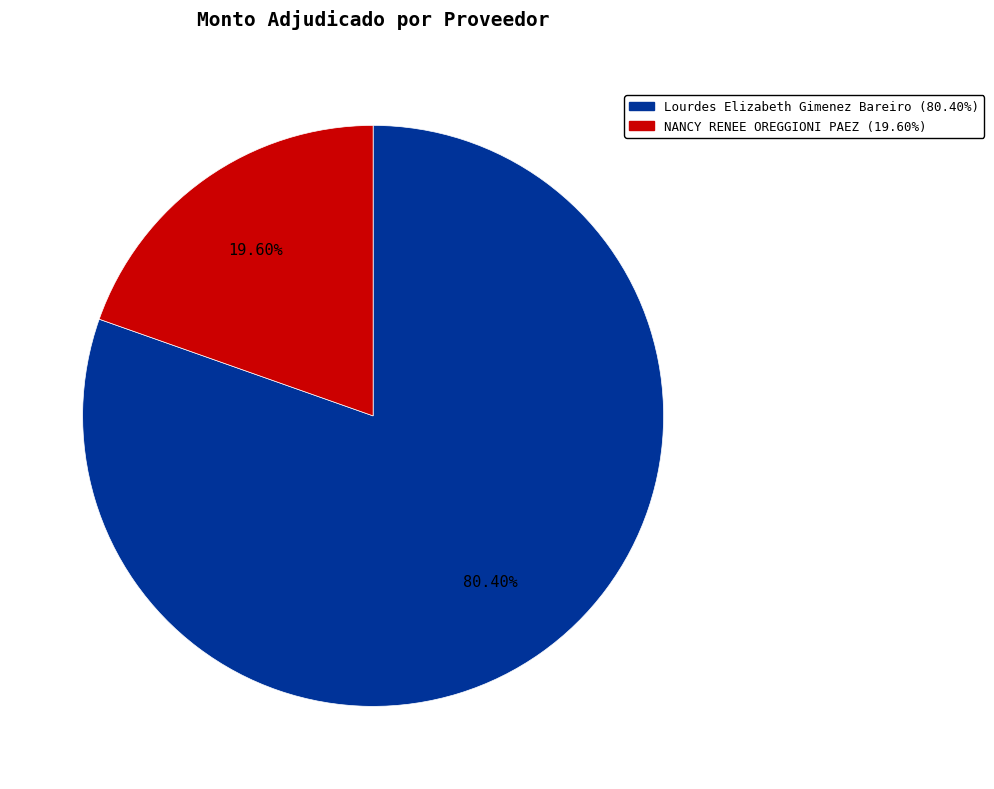

The Lourdes Elizabeth Gimenez Bareiro slice represents 80% of the pie. True or false?

True